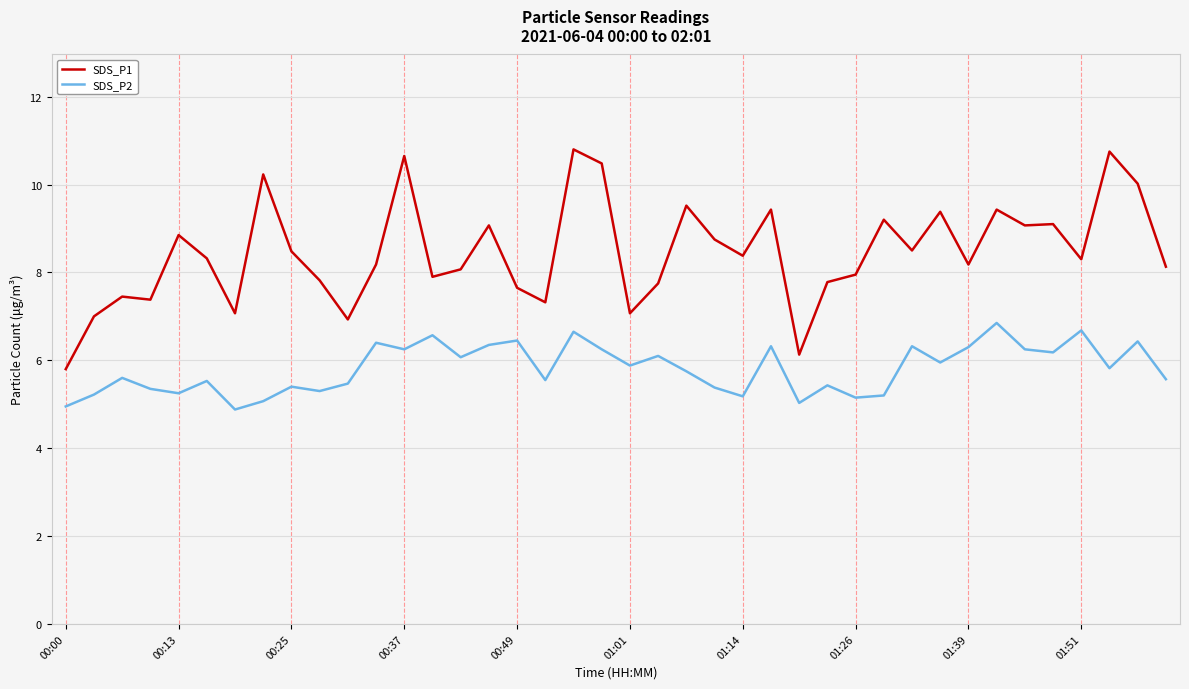

Which series has the largest range (max minus min)?

SDS_P1